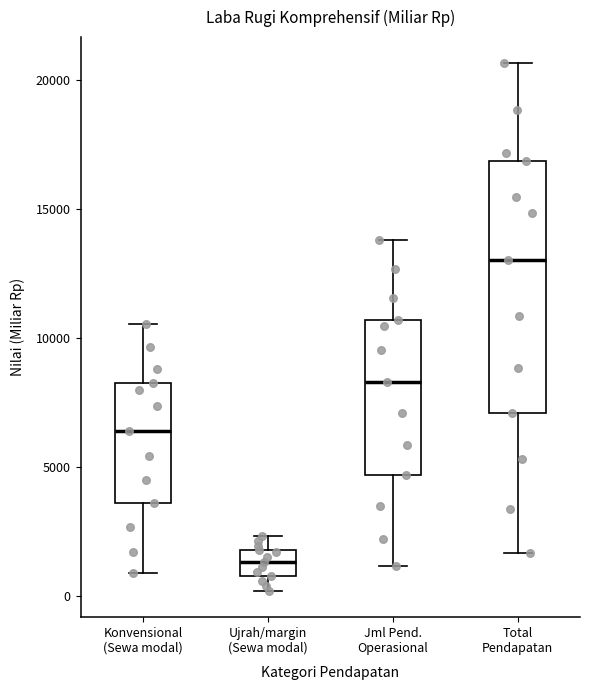

Reading left to right, read every box against the y-axis: the position of its median line, the range the box covers, and the ends of its whiskers. The values are not printed on the chart, so give them approximately, as read against the axis.

Konvensional (Sewa modal): median 6500, box 3500 to 8000, whiskers 1000 to 10500
Ujrah/margin (Sewa modal): median 1500, box 500 to 2000, whiskers 0 to 2500
Jml Pend. Operasional: median 8500, box 4500 to 10500, whiskers 1000 to 14000
Total Pendapatan: median 13000, box 7000 to 17000, whiskers 1500 to 20500